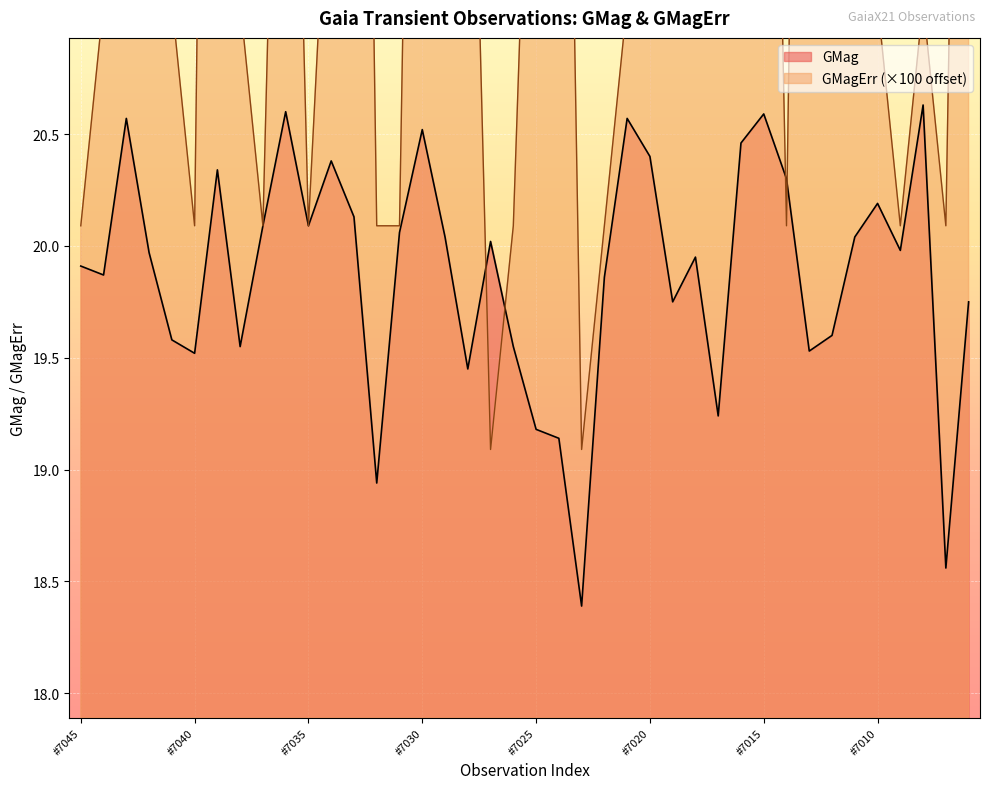

What is the minimum value for GMag?

18.4